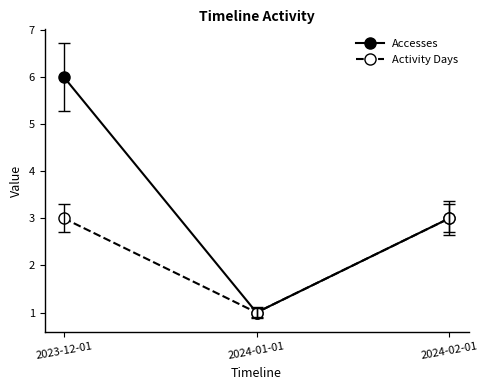

List the series in order of their overall mean, lowest first.

Activity Days, Accesses